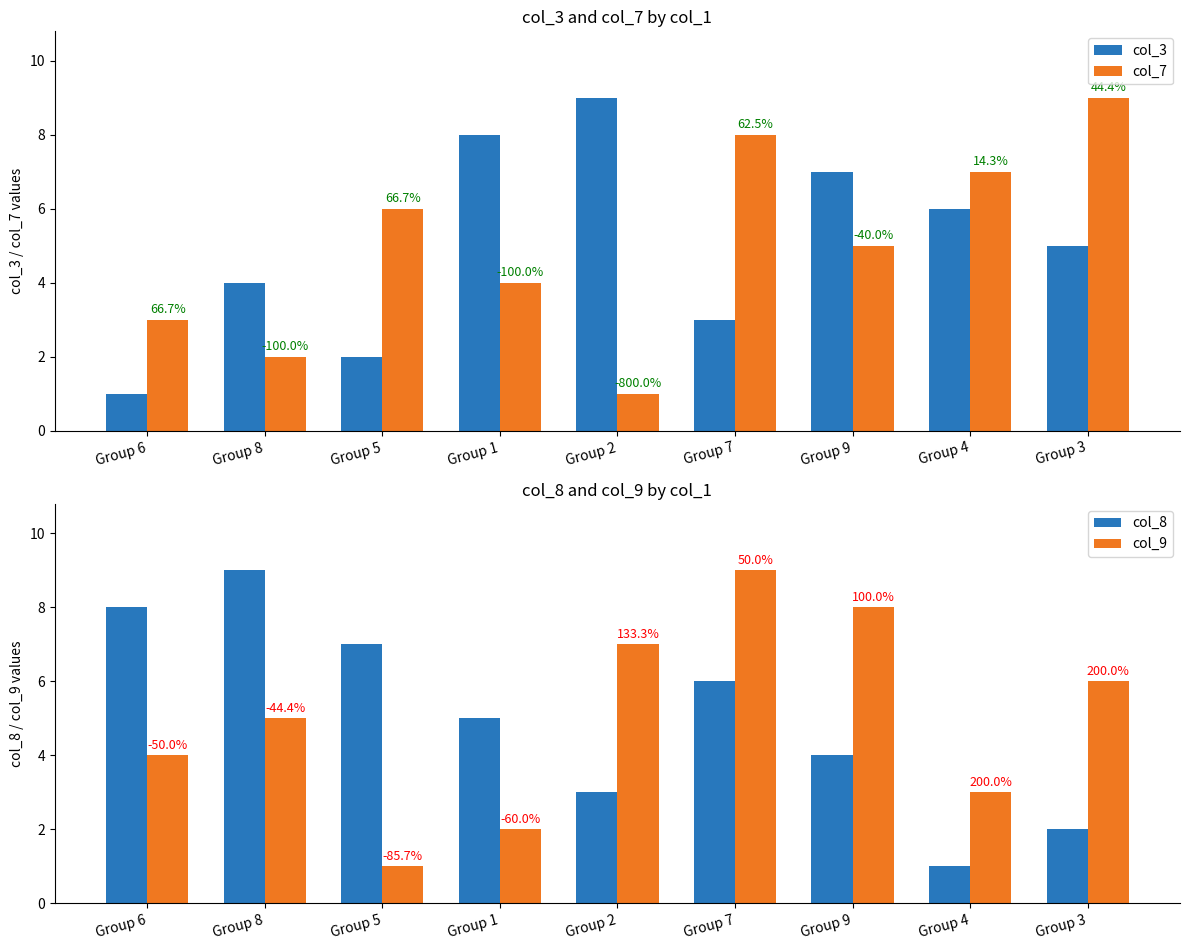

At which category is the sum across all series the highest?

Group 7